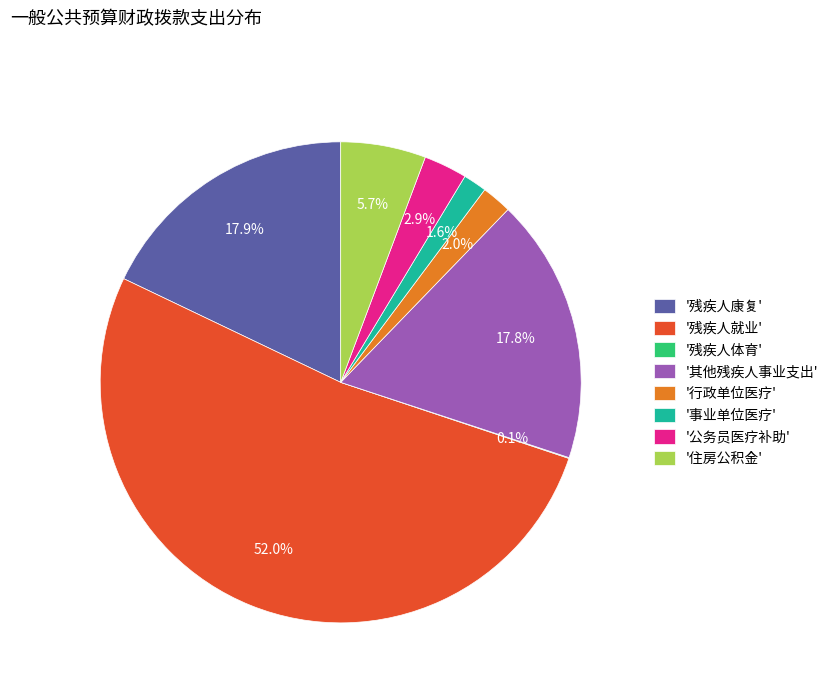

To the nearest percent, what is the average slice percentage?

12%